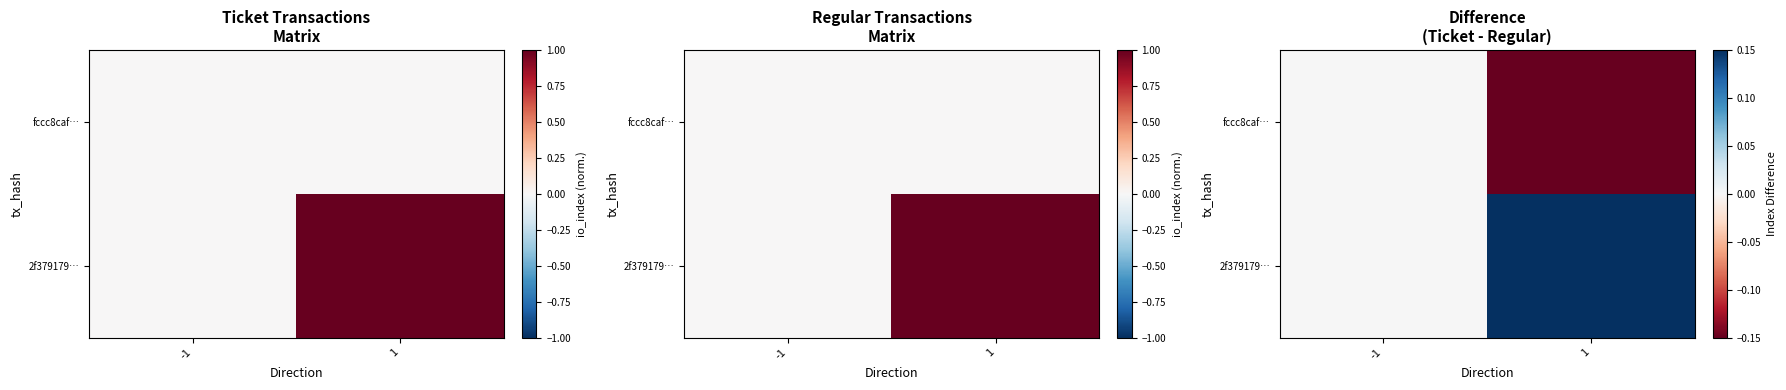

At which label does 2f379179… reach its minimum?

-1